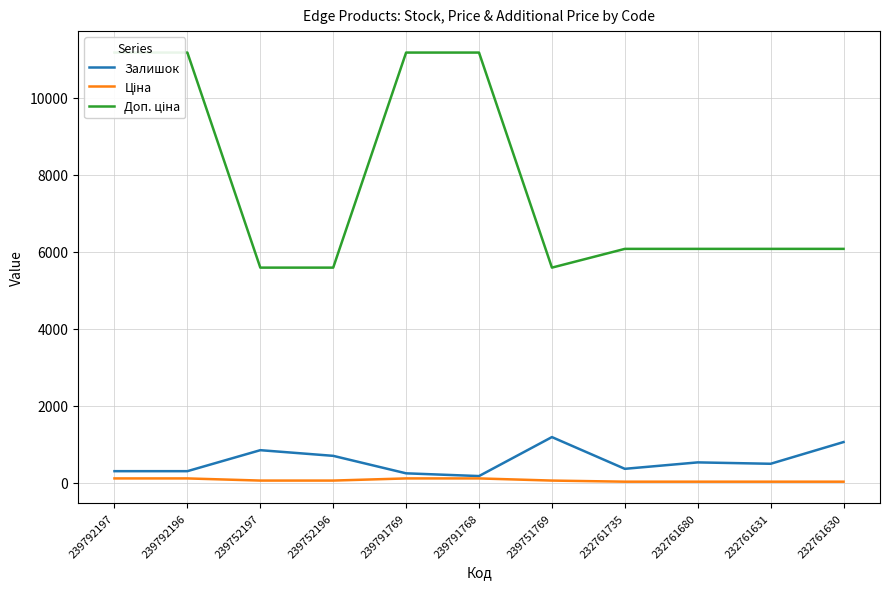

Between 239791768 and 232761735, which is larger?

232761735